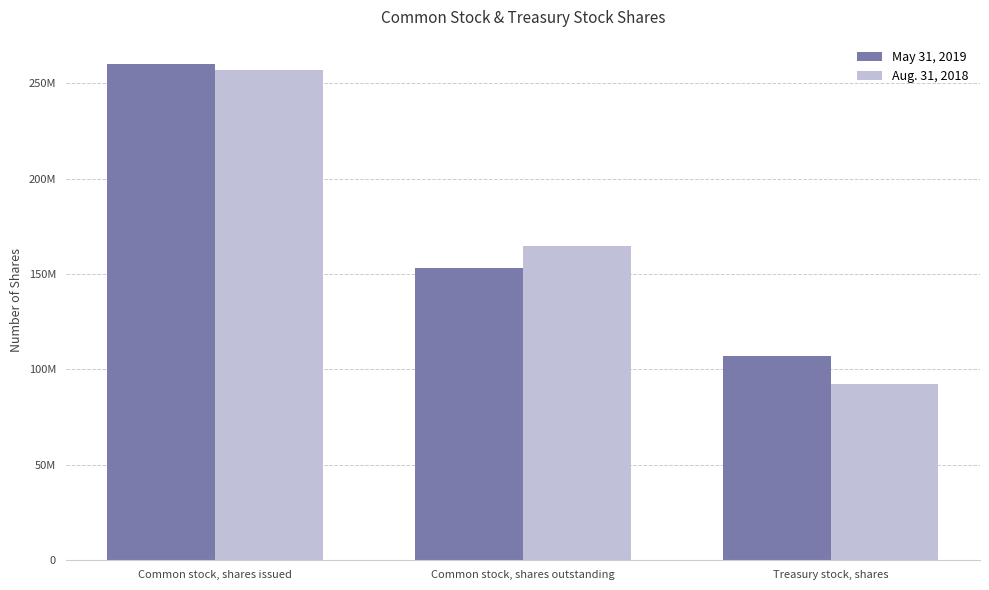

What is the difference between the second highest and minimum values in the Aug. 31, 2018 series?

72046199